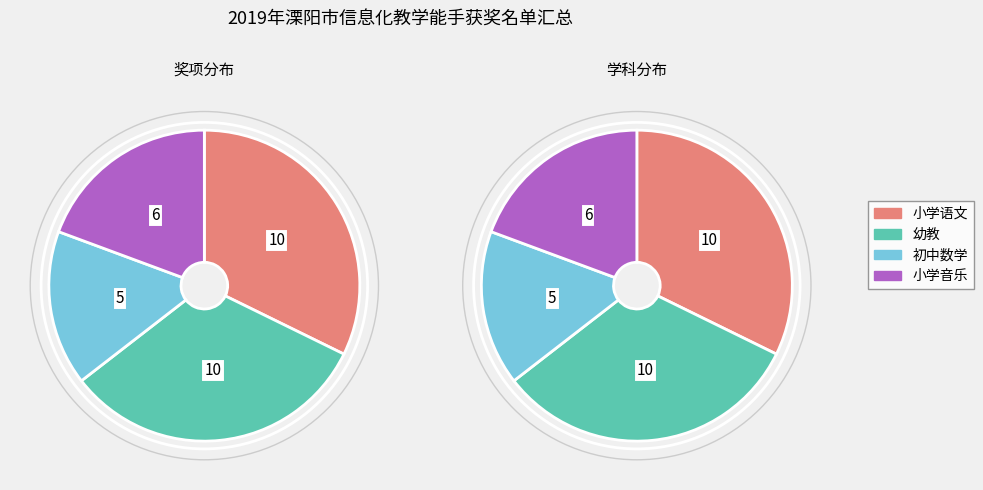

To the nearest percent, what is the difference between the largest and smallest slice percentages?

16%